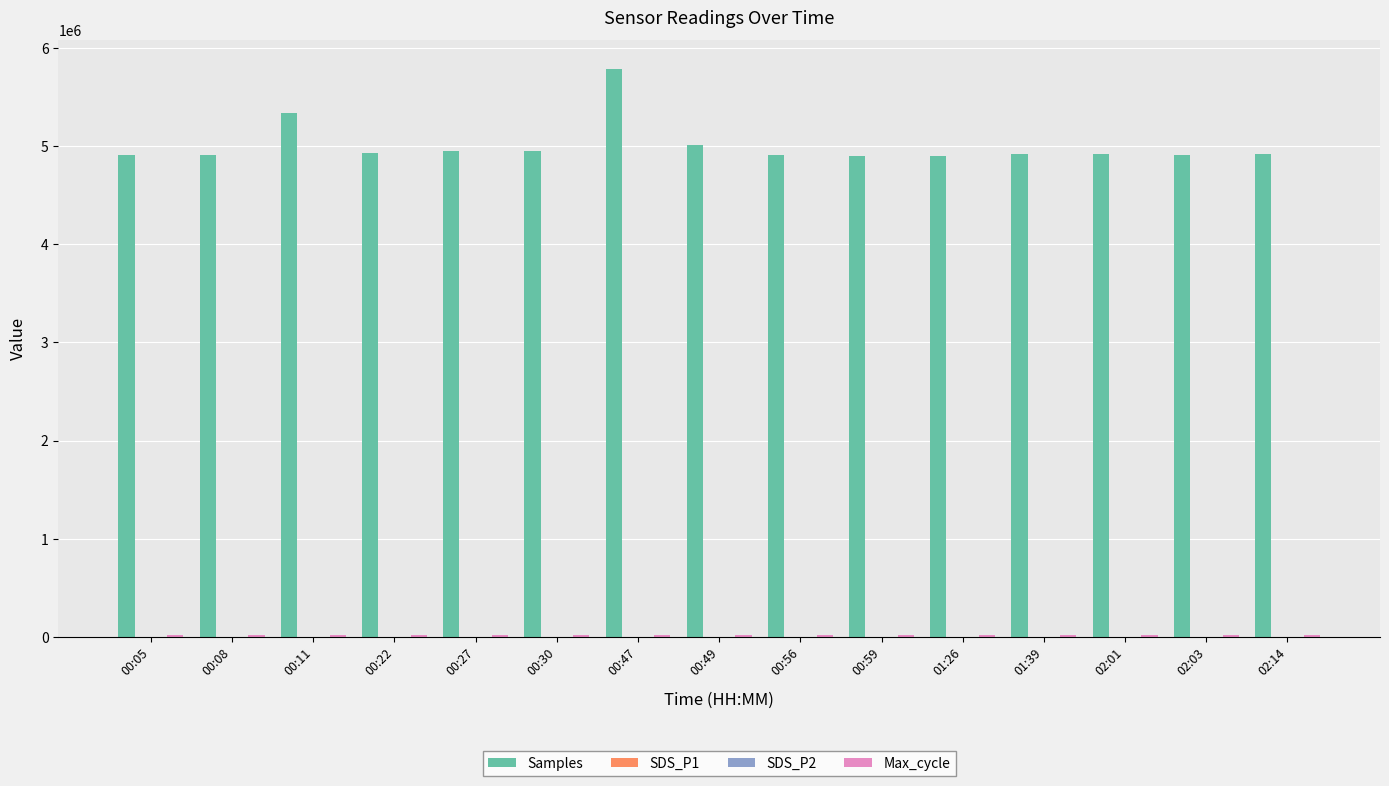

The value of Samples at 00:08 is 7435939.9. True or false?

False